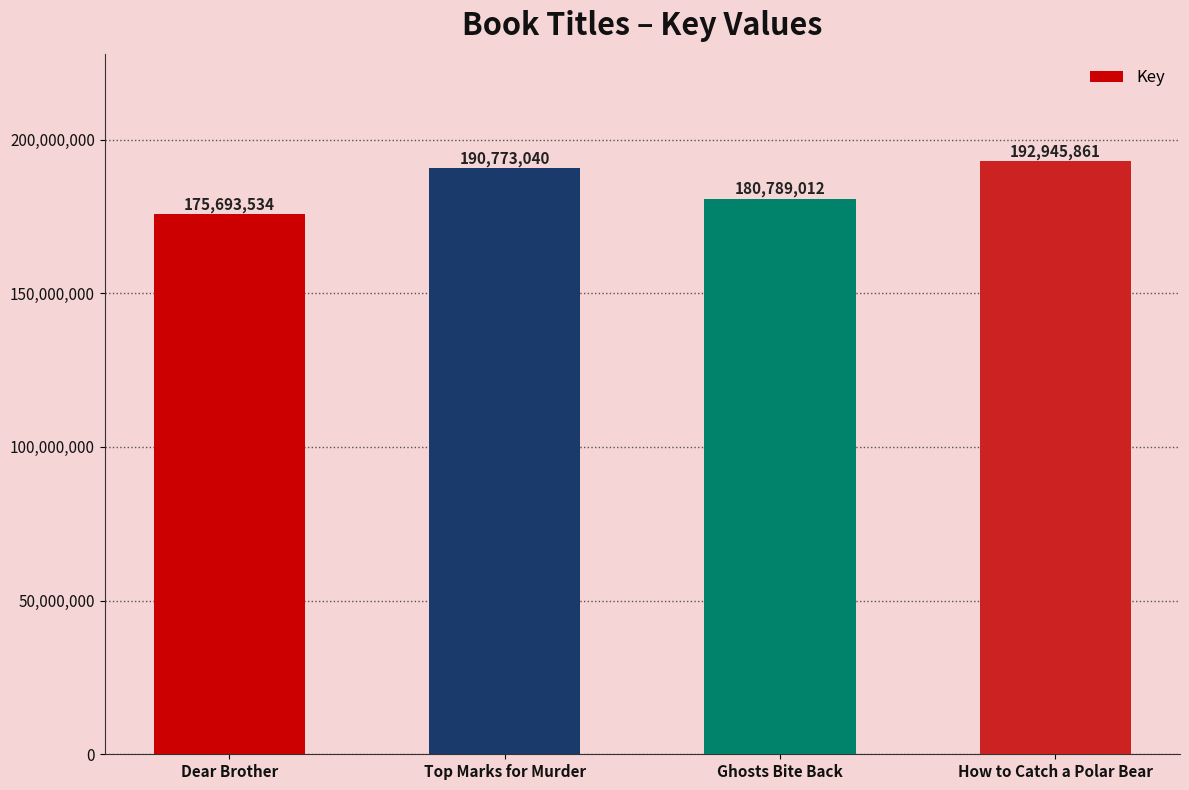

Which has a higher value, Dear Brother or Top Marks for Murder?

Top Marks for Murder